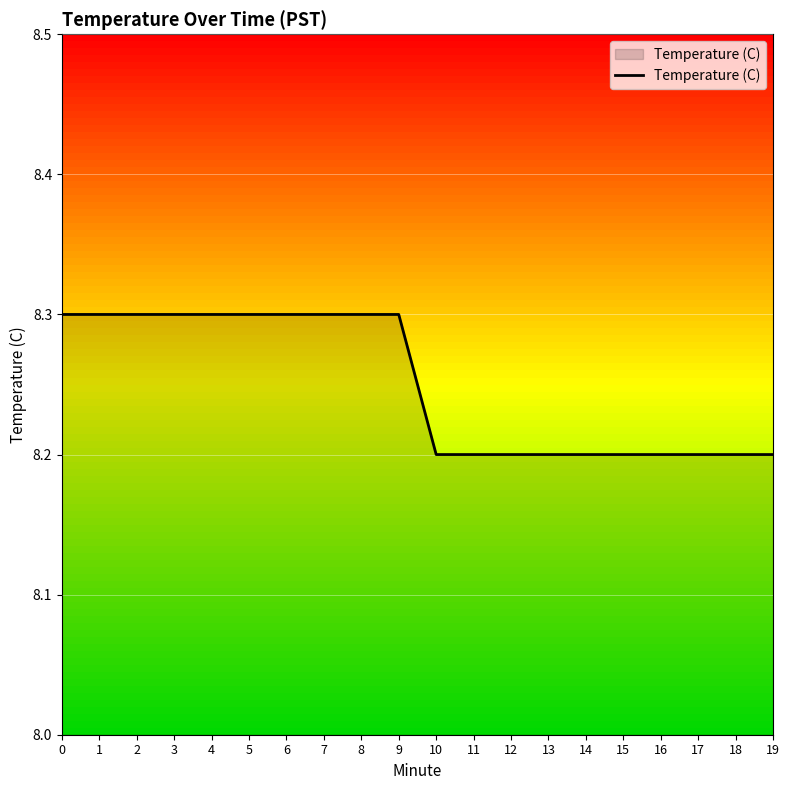

Does the chart display data point markers on the line(s)?

No